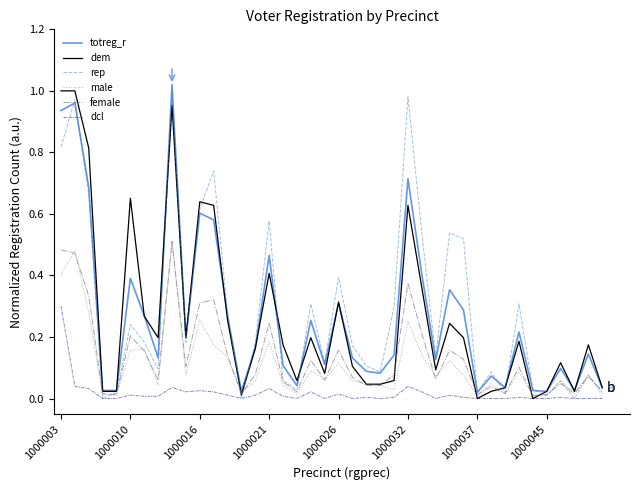

True or false: rep has a value of 1.7 at 1000032.

False